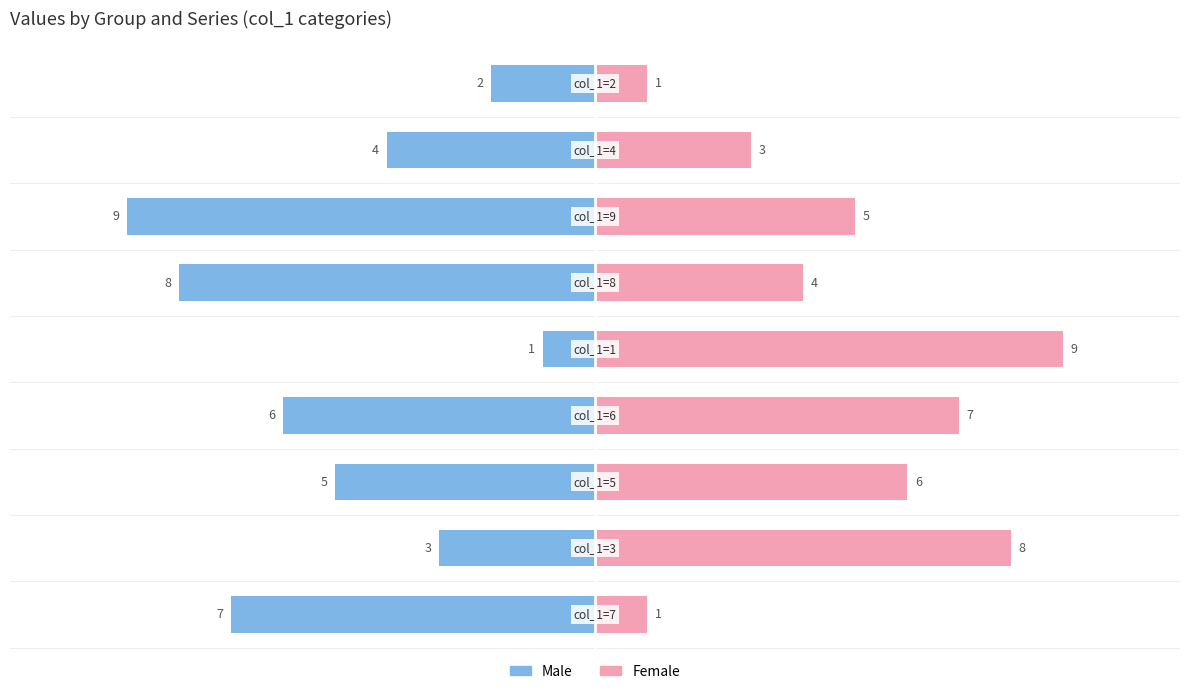

Where is Male nearest to the value 5?

col_1=5